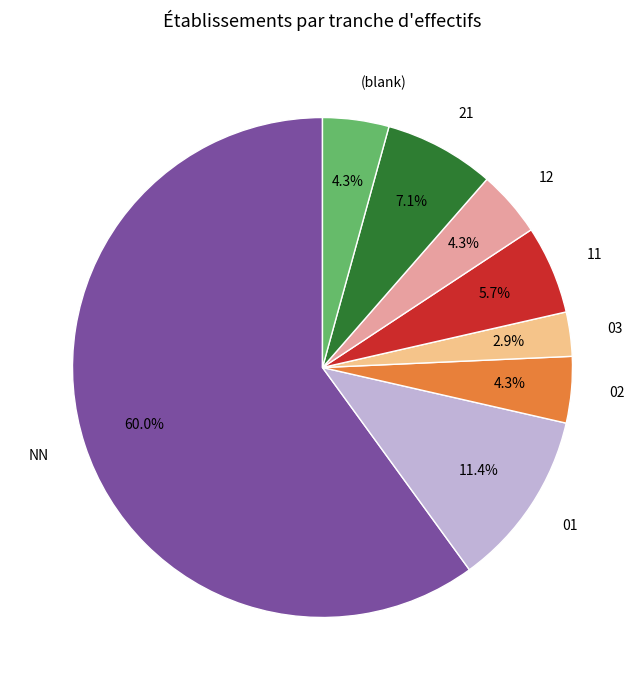

How many slices are in this pie chart?

8